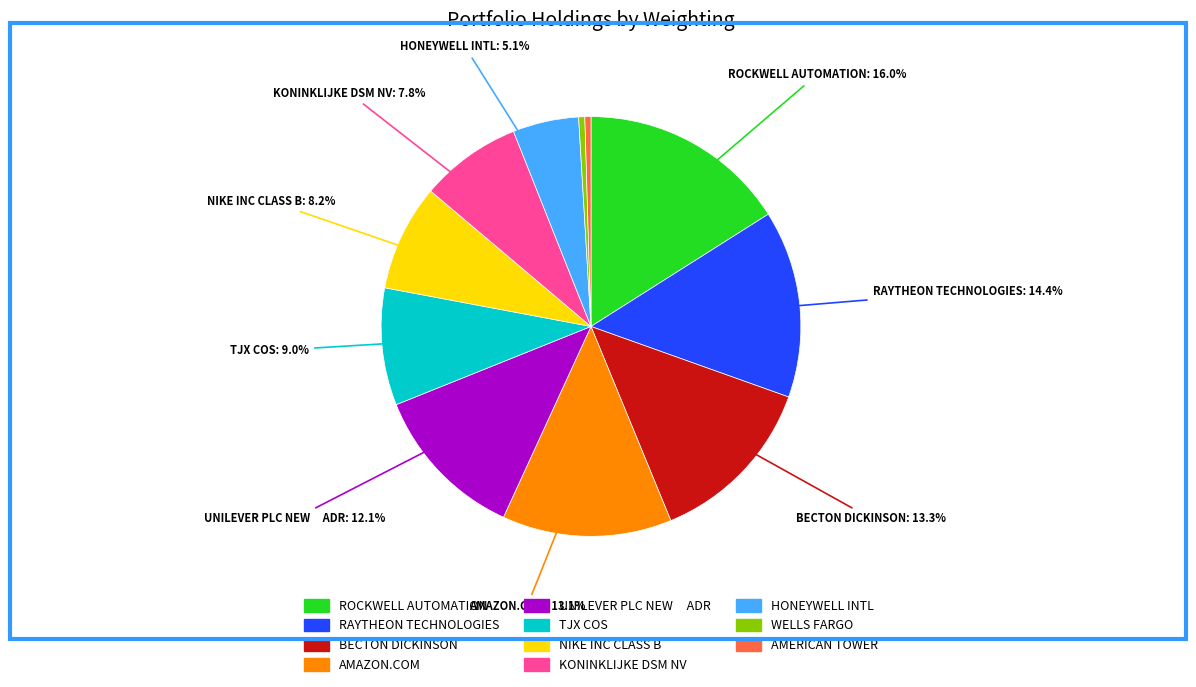

What percentage do KONINKLIJKE DSM NV and AMAZON.COM together represent?

20.9%